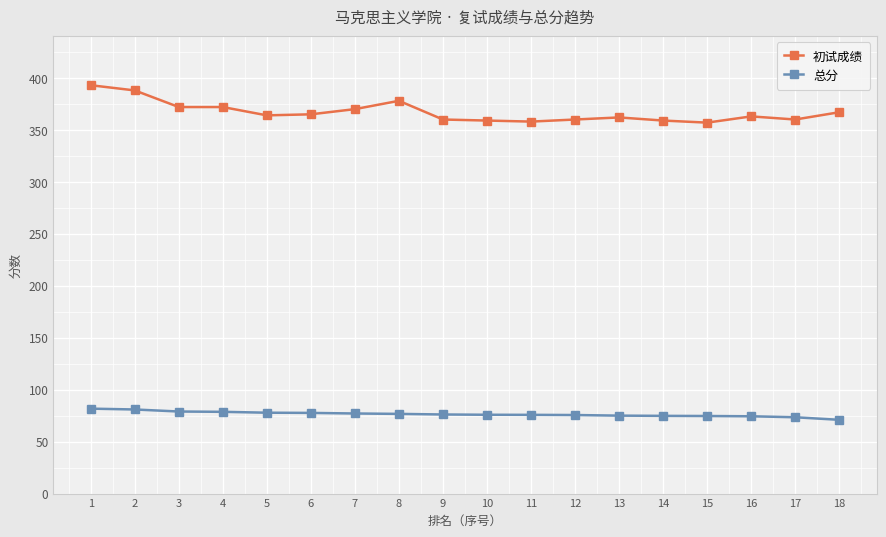

Is the value of 初试成绩 at 8 greater than the value of 总分 at 10?

Yes